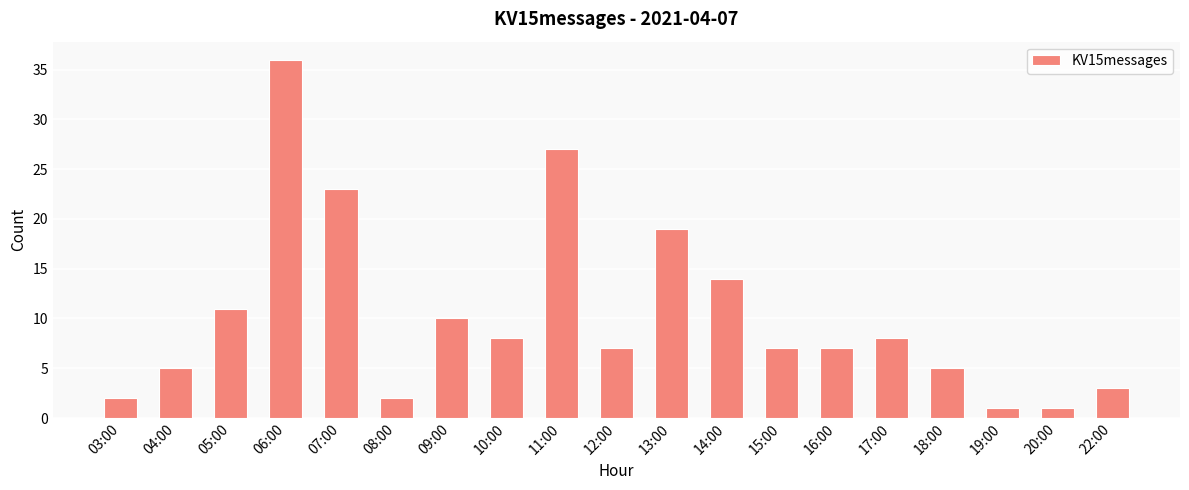

What is the smallest value displayed?

1